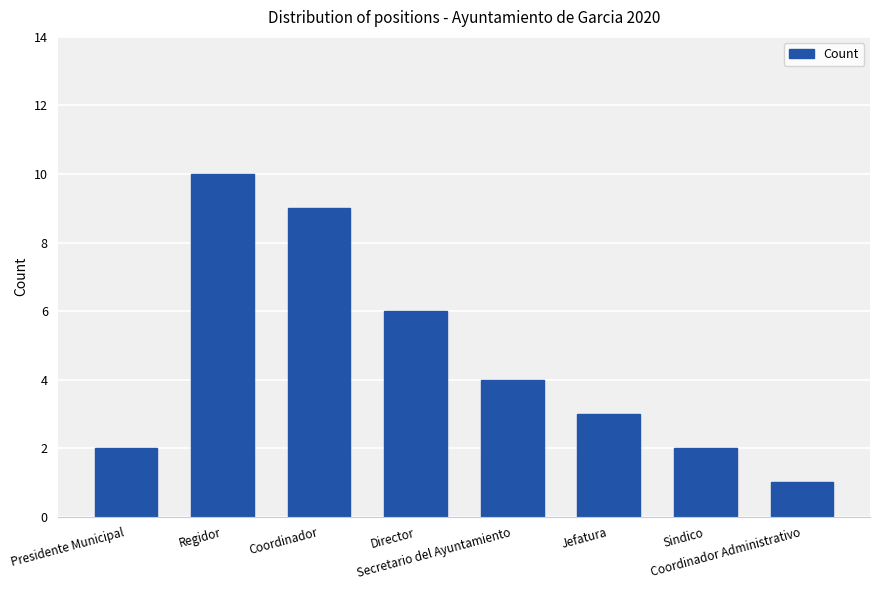

At which label does the data first exceed 4?

Regidor